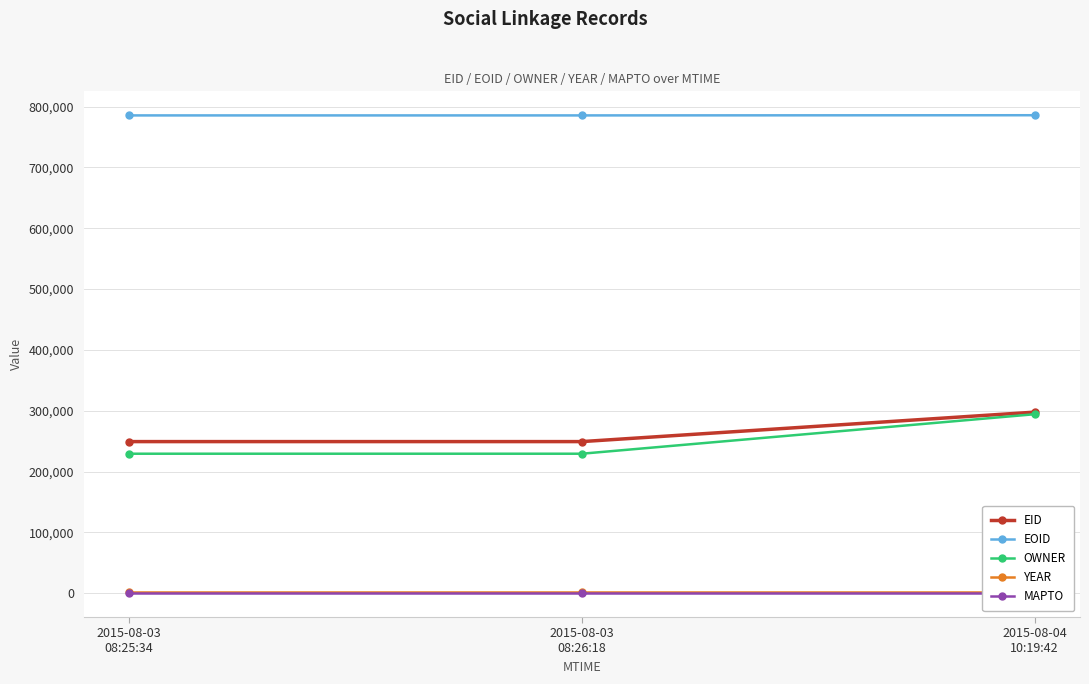

The MAPTO series shows 0 at 2015-08-03
08:26:18. True or false?

True